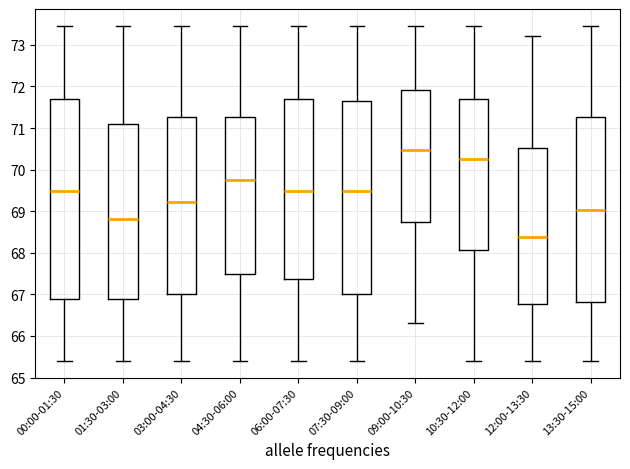

Where is the lower edge of the box for 03:00-04:30 on the y-axis? The values are not printed on the chart, so give them approximately, as read against the axis.

67.0